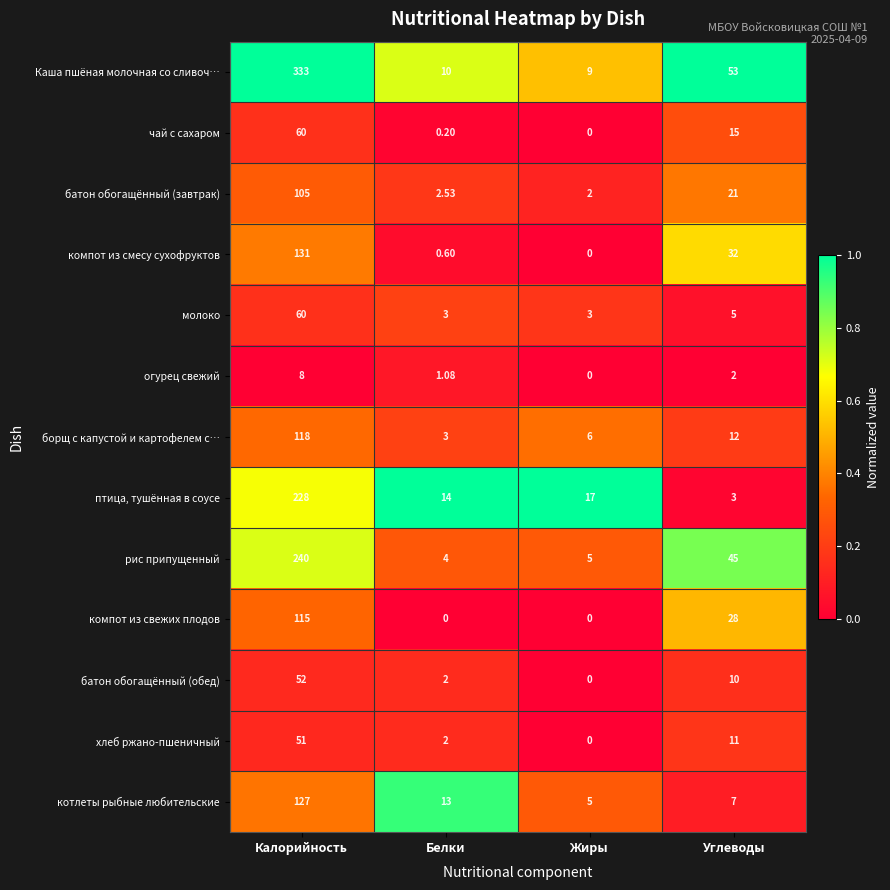

Count the number of data series in this chart.

13